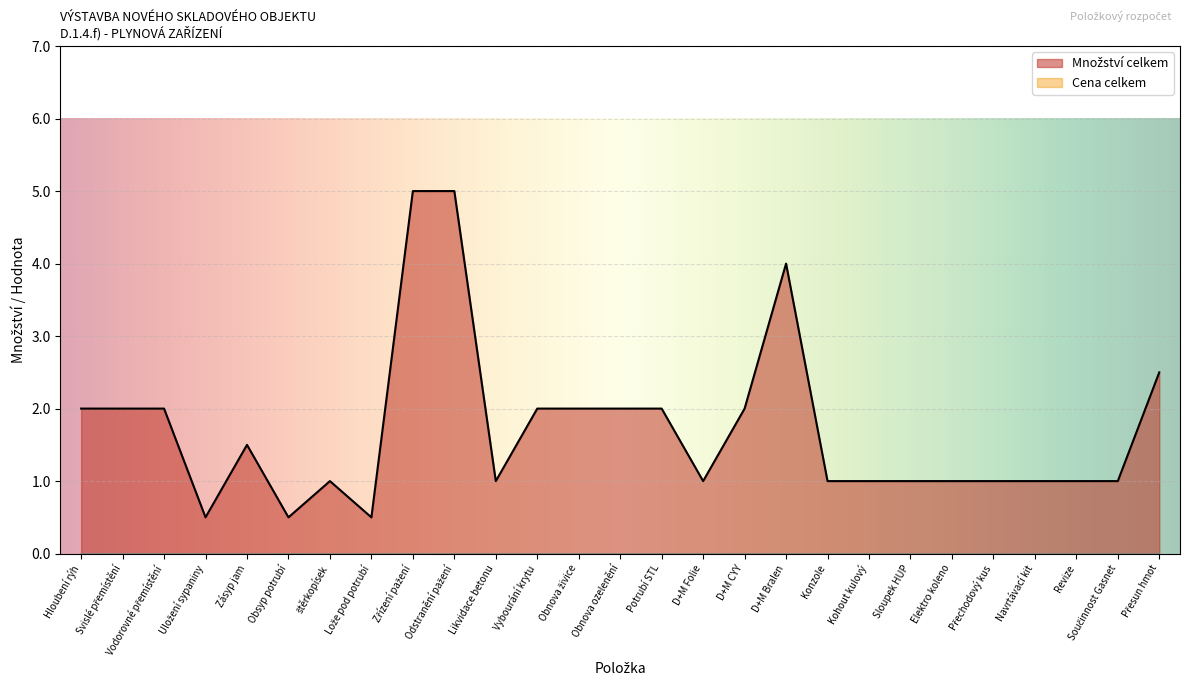

How many lines are shown in the chart?

2